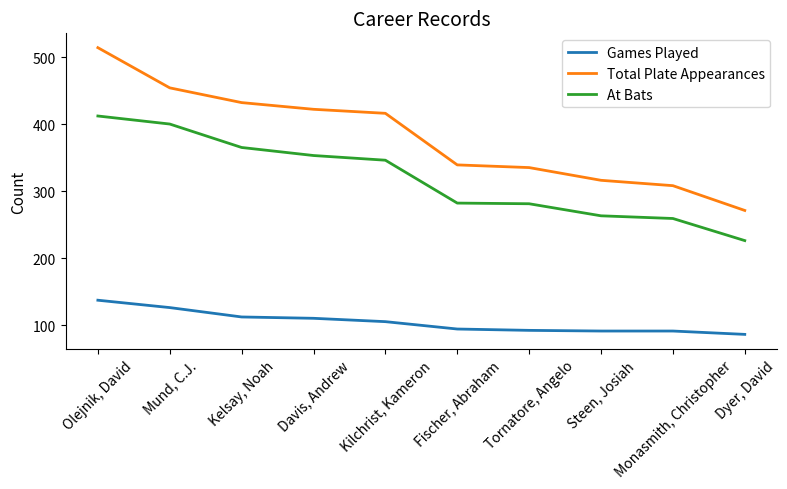

What is the highest value of the At Bats series?

412